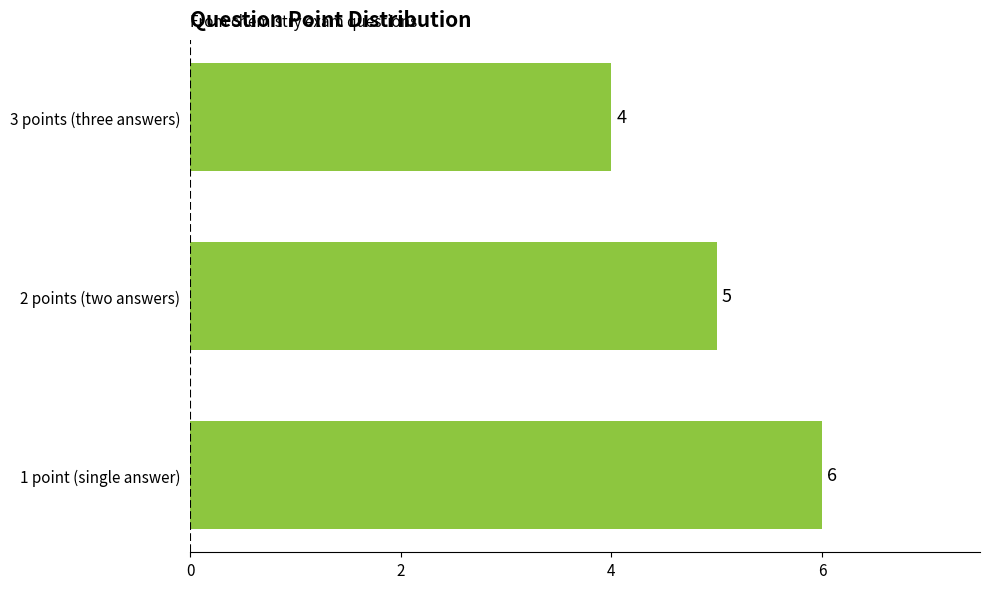

How many data points are less than 5?

1